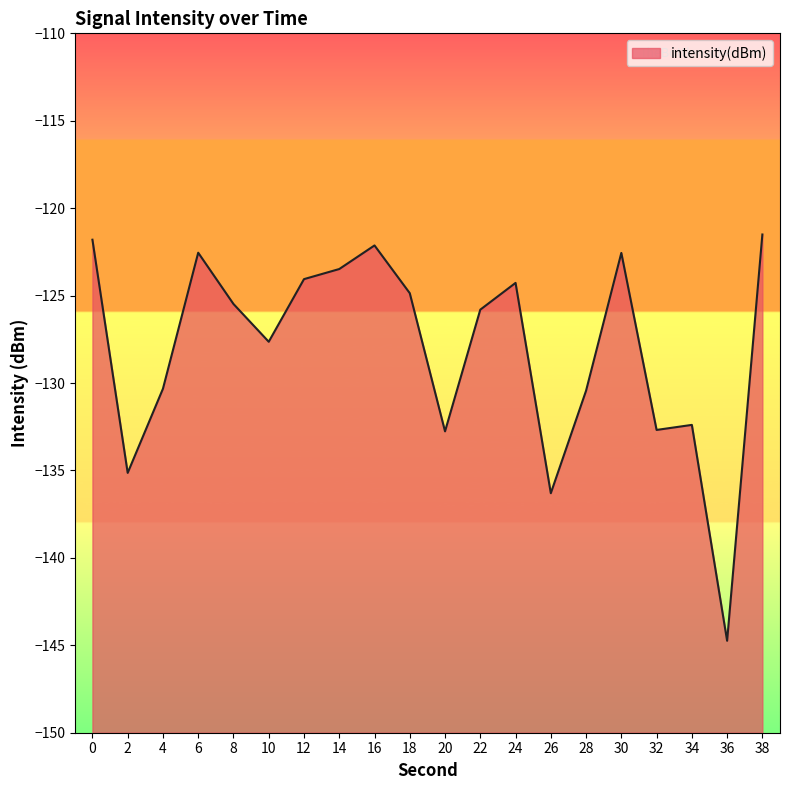

What is the maximum value shown in the chart?

-121.5